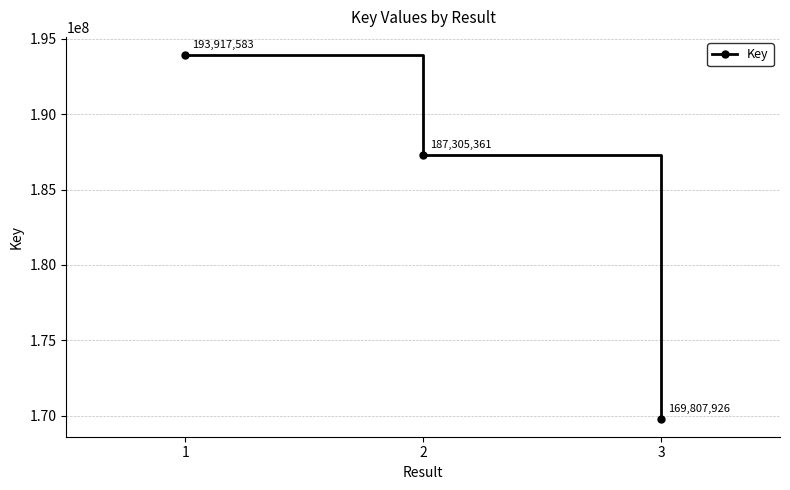

Where does the data first go above 187305361?

1